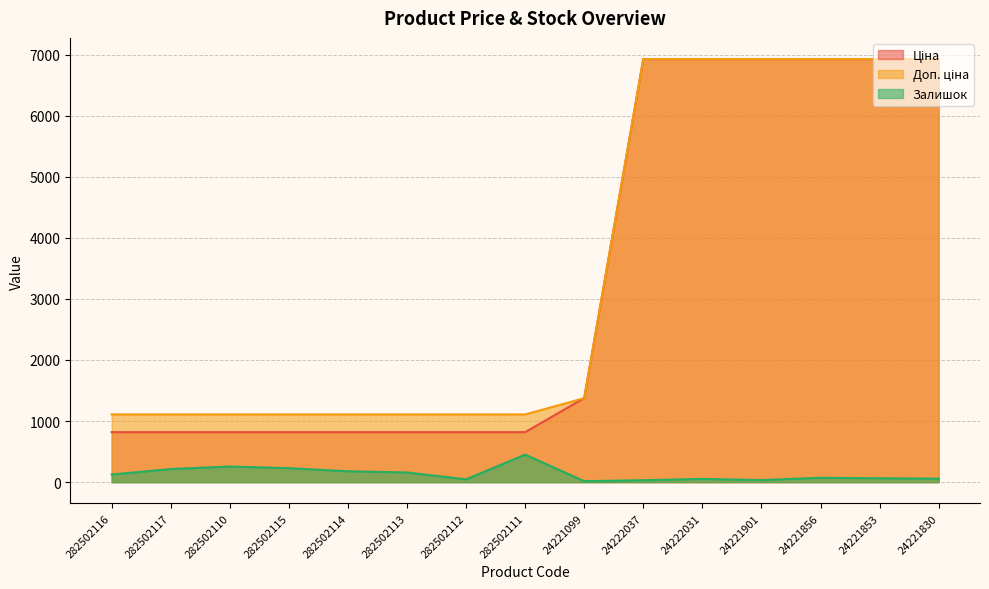

Between 282502117 and 24222037, which series saw the biggest shift?

Ціна